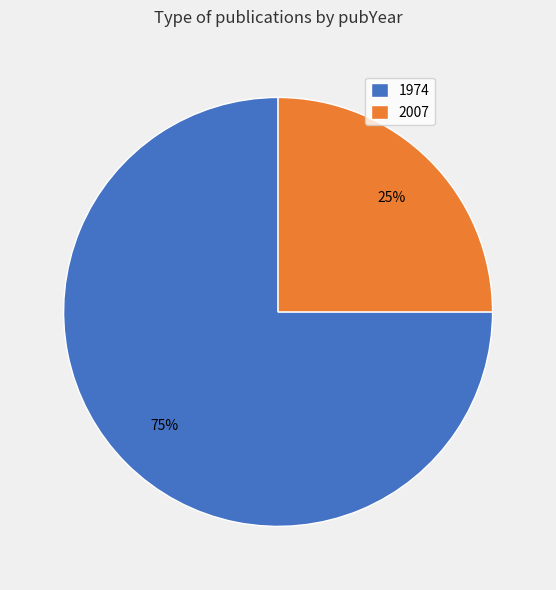

Count the number of slices in the pie.

2